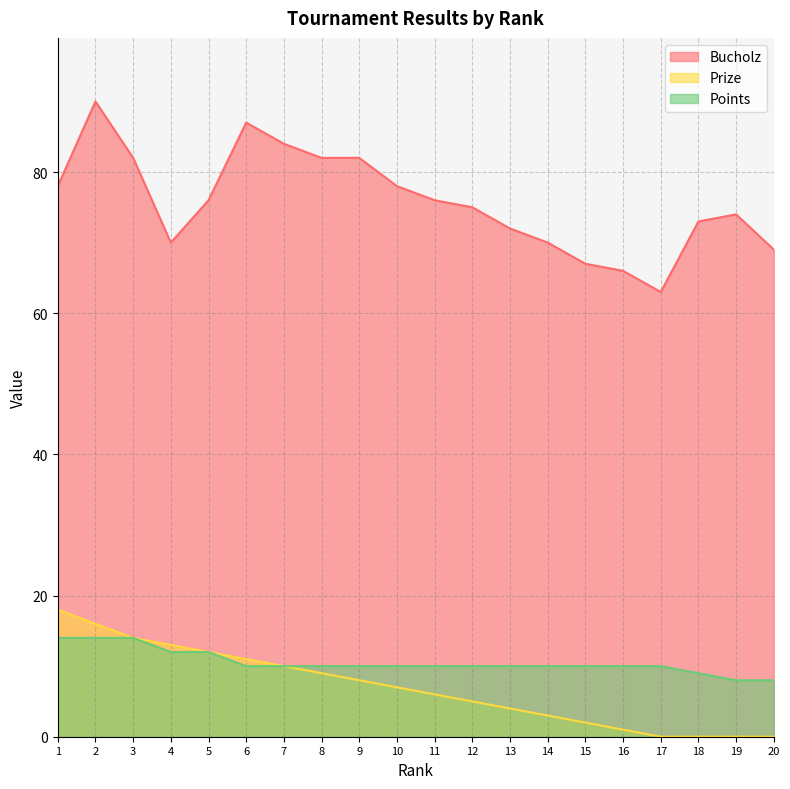

Reading left to right, extract all data points from this chart.

Bucholz: 1=78	2=90	3=82	4=70	5=76	6=87	7=84	8=82	9=82	10=78	11=76	12=75	13=72	14=70	15=67	16=66	17=63	18=73	19=74	20=69
Prize: 1=18	2=16	3=14	4=13	5=12	6=11	7=10	8=9	9=8	10=7	11=6	12=5	13=4	14=3	15=2	16=1	17=0	18=0	19=0	20=0
Points: 1=14	2=14	3=14	4=12	5=12	6=10	7=10	8=10	9=10	10=10	11=10	12=10	13=10	14=10	15=10	16=10	17=10	18=9	19=8	20=8